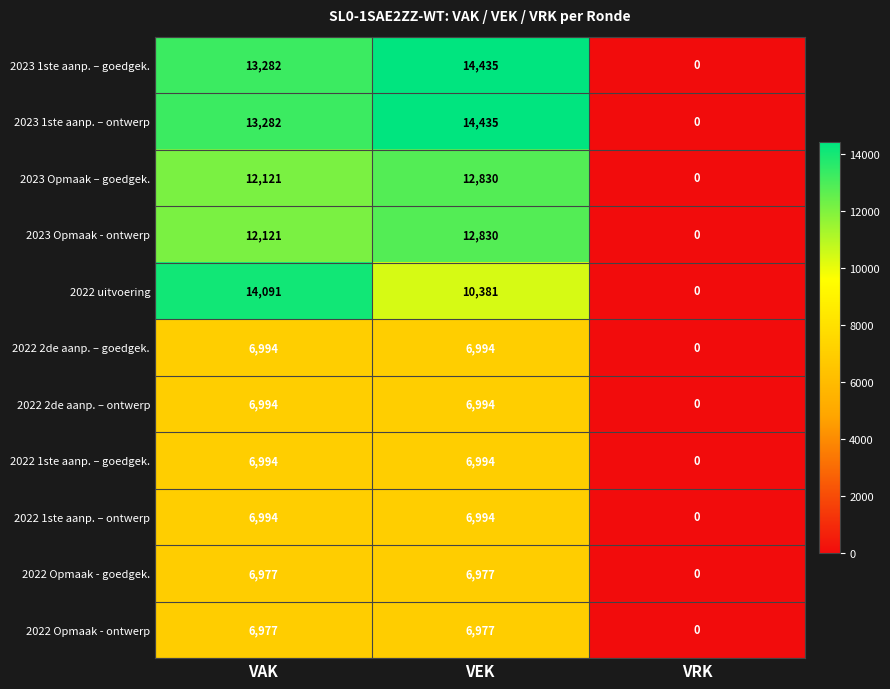

Which category has the highest value across all series?

VEK